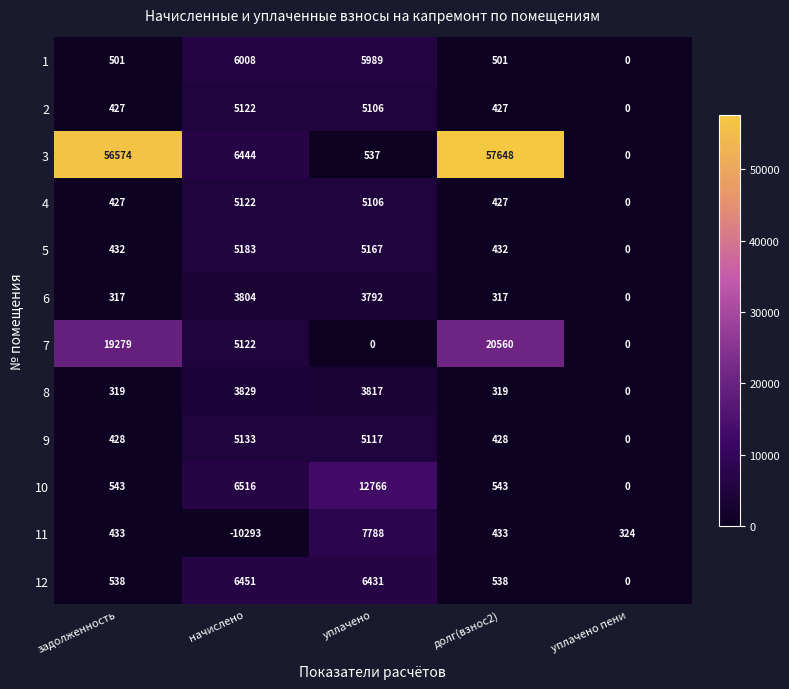

Read the 9 value at долг(взнос2), to the nearest 10.

430